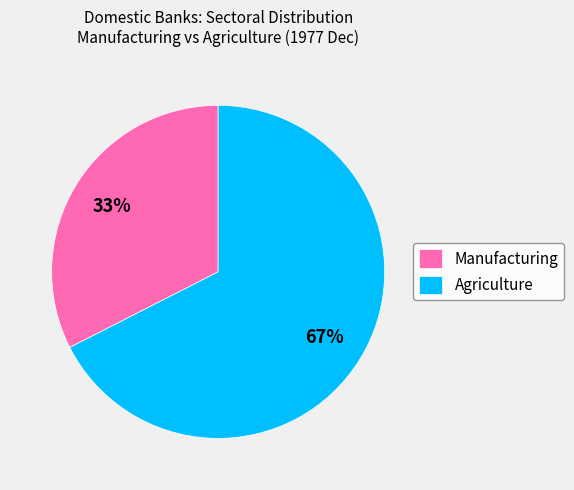

Which has a higher value, Manufacturing or Agriculture?

Agriculture